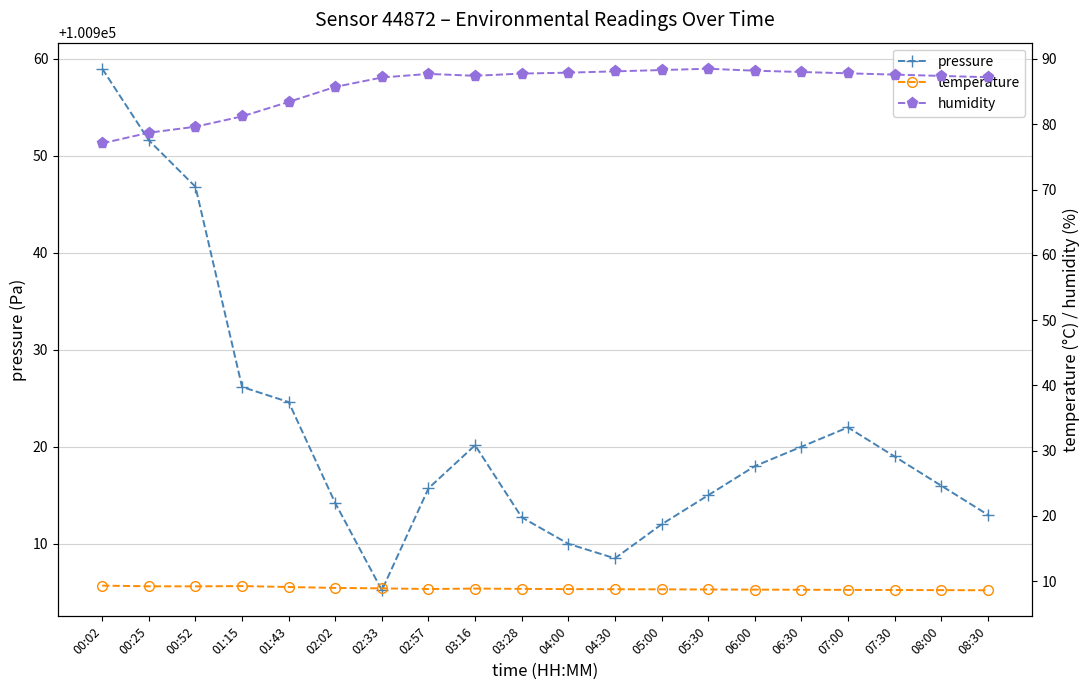

What is the label of the 10th point from the left?

03:28